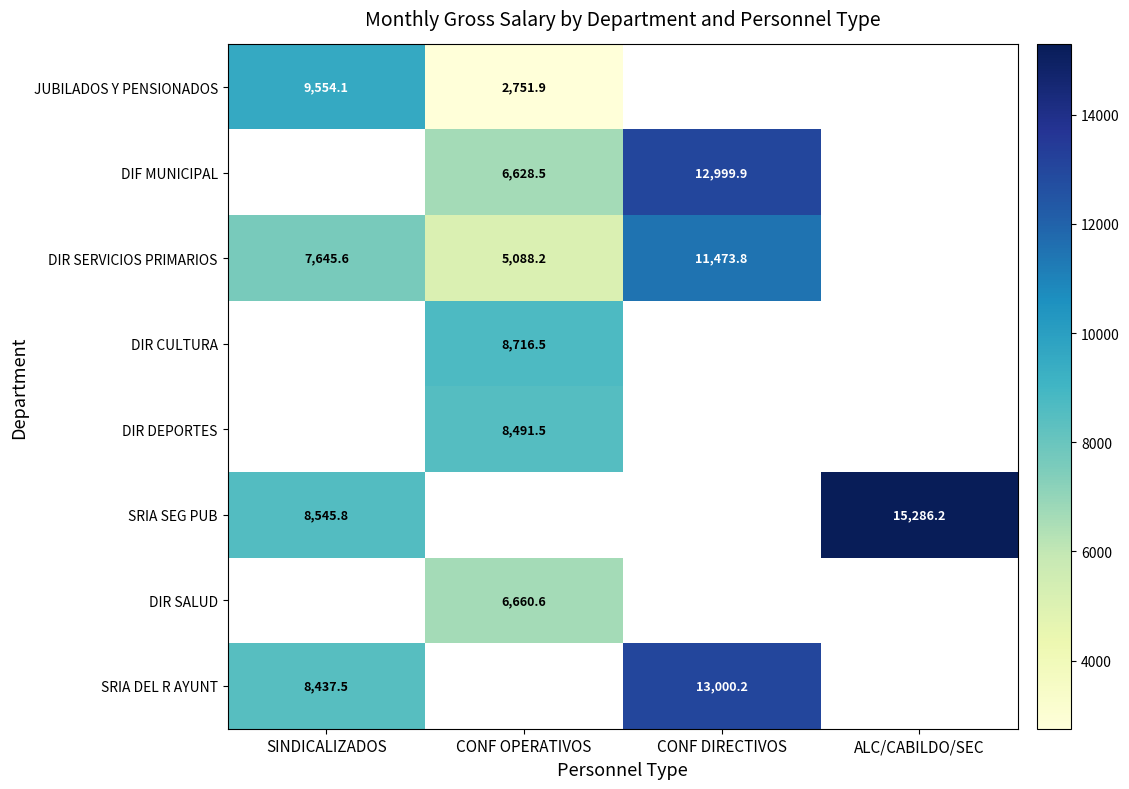

The value of DIR SERVICIOS PRIMARIOS at CONF DIRECTIVOS is 16404.6. True or false?

False